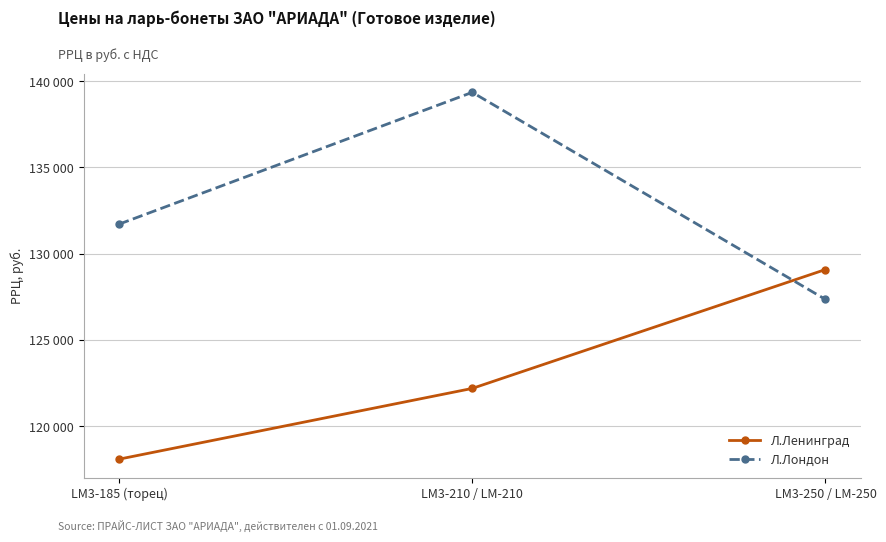

At which label does Л.Лондон first exceed 131710?

LM3-210 / LM-210